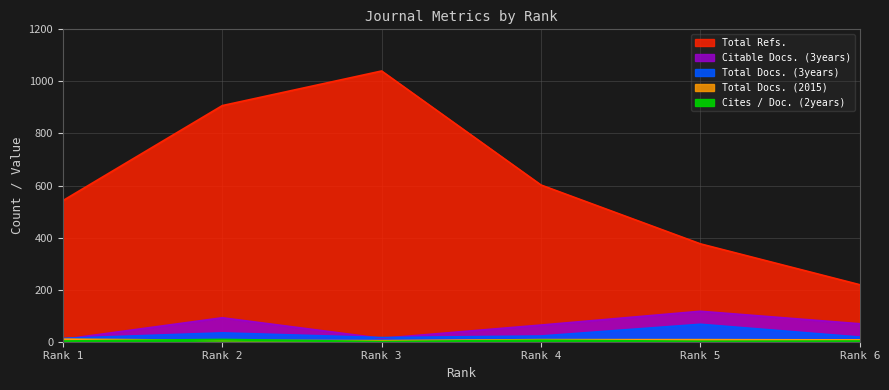

What is the value of the Citable Docs. (3years) point at the 2nd from the left?

92